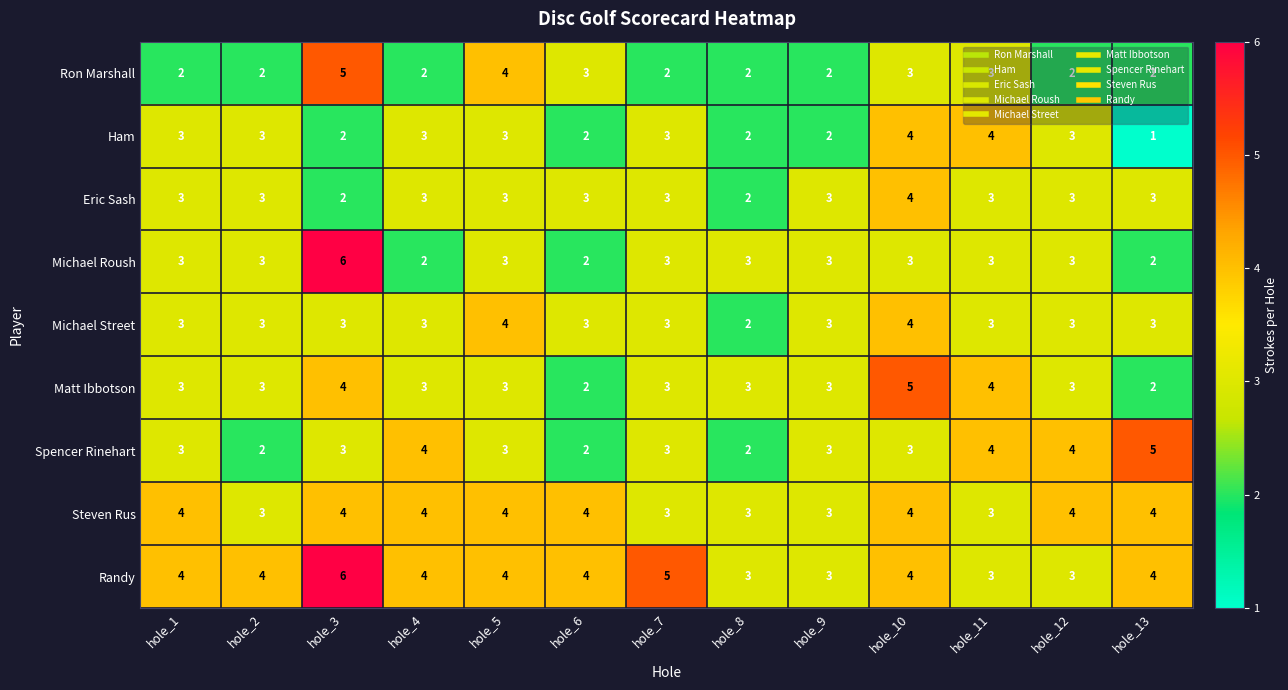

Which series has the largest total across all categories?

Randy